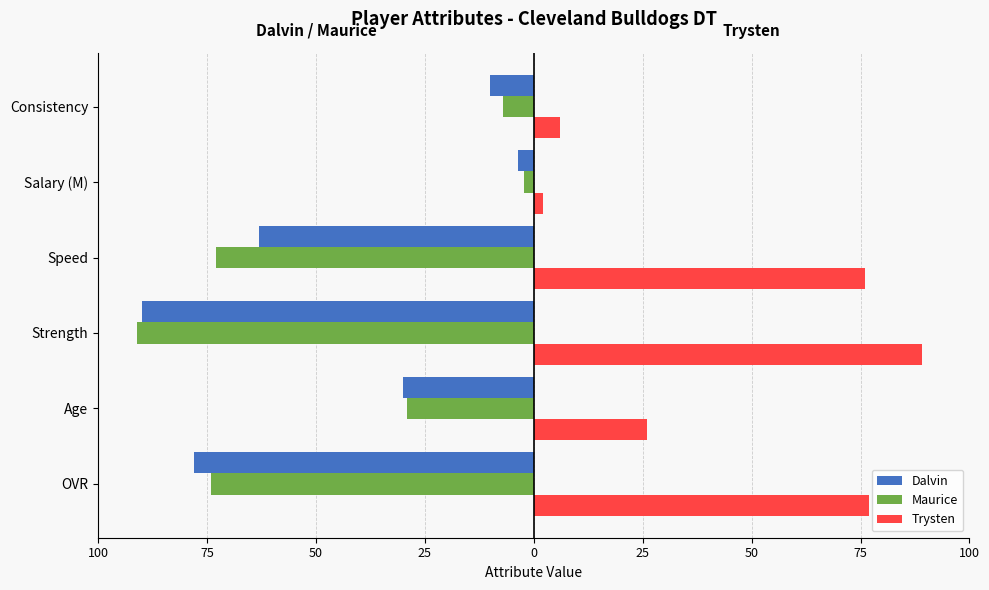

What are all the series names shown in the legend?

Dalvin, Maurice, Trysten